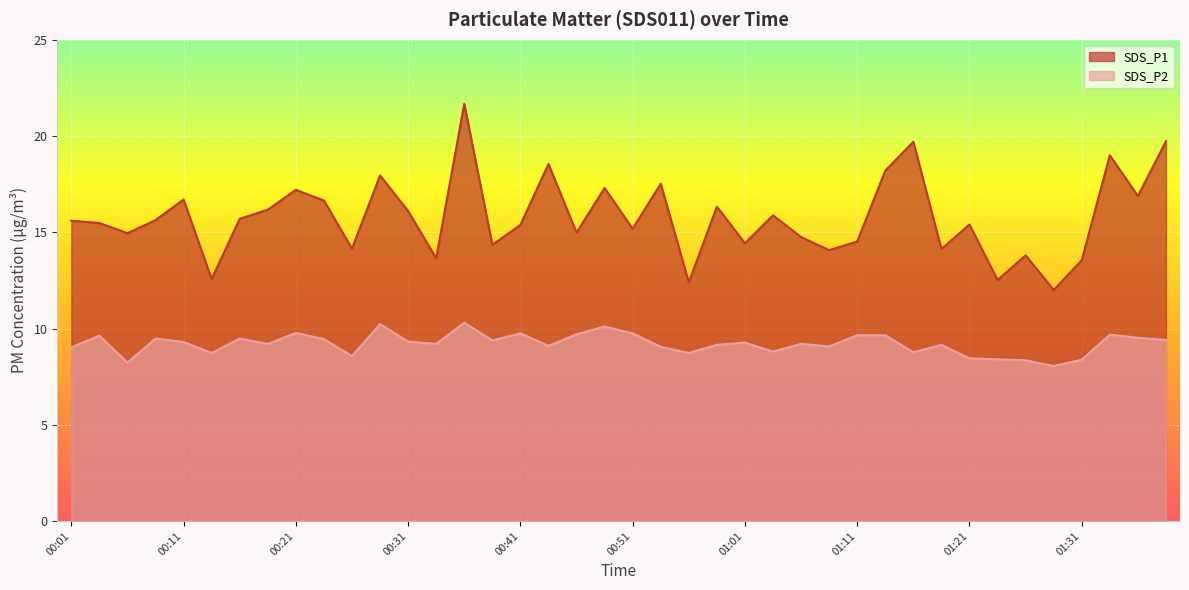

What is the difference between the SDS_P1 values at 00:06 and 00:38?

0.6